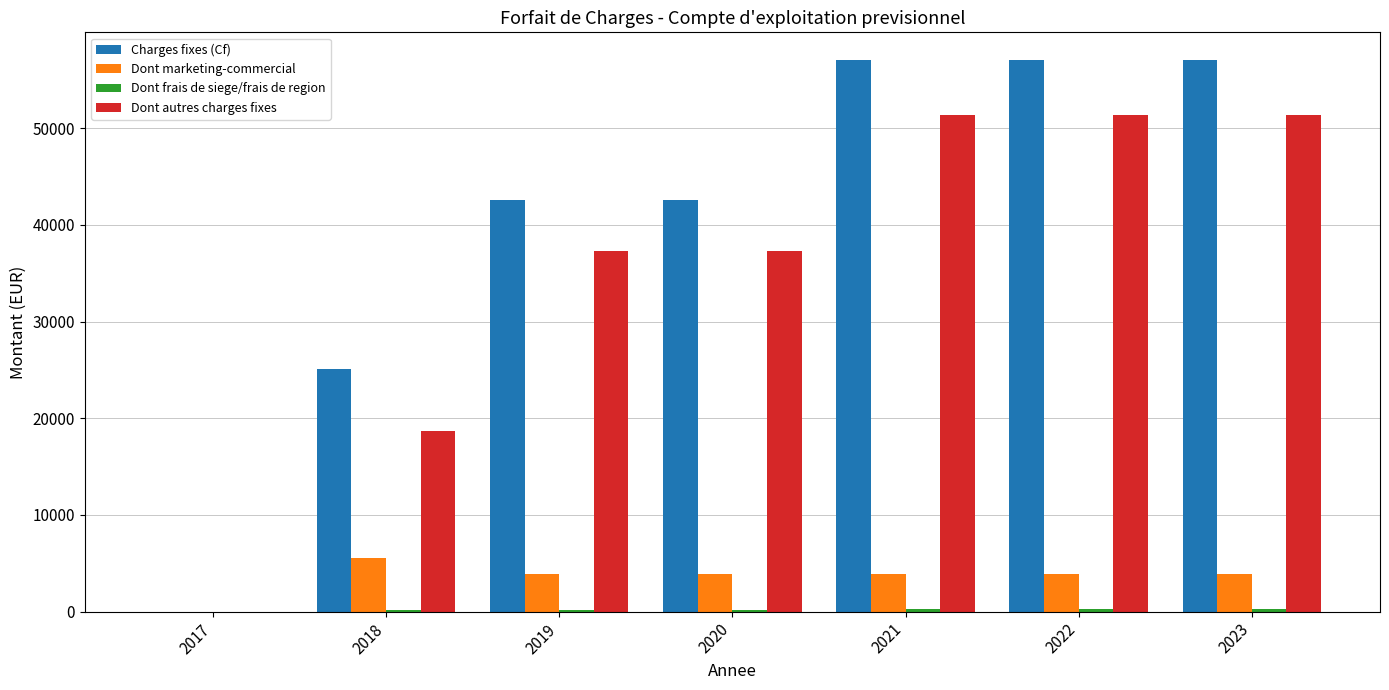

Is the value of Dont marketing-commercial at 2020 greater than the value of Dont autres charges fixes at 2019?

No